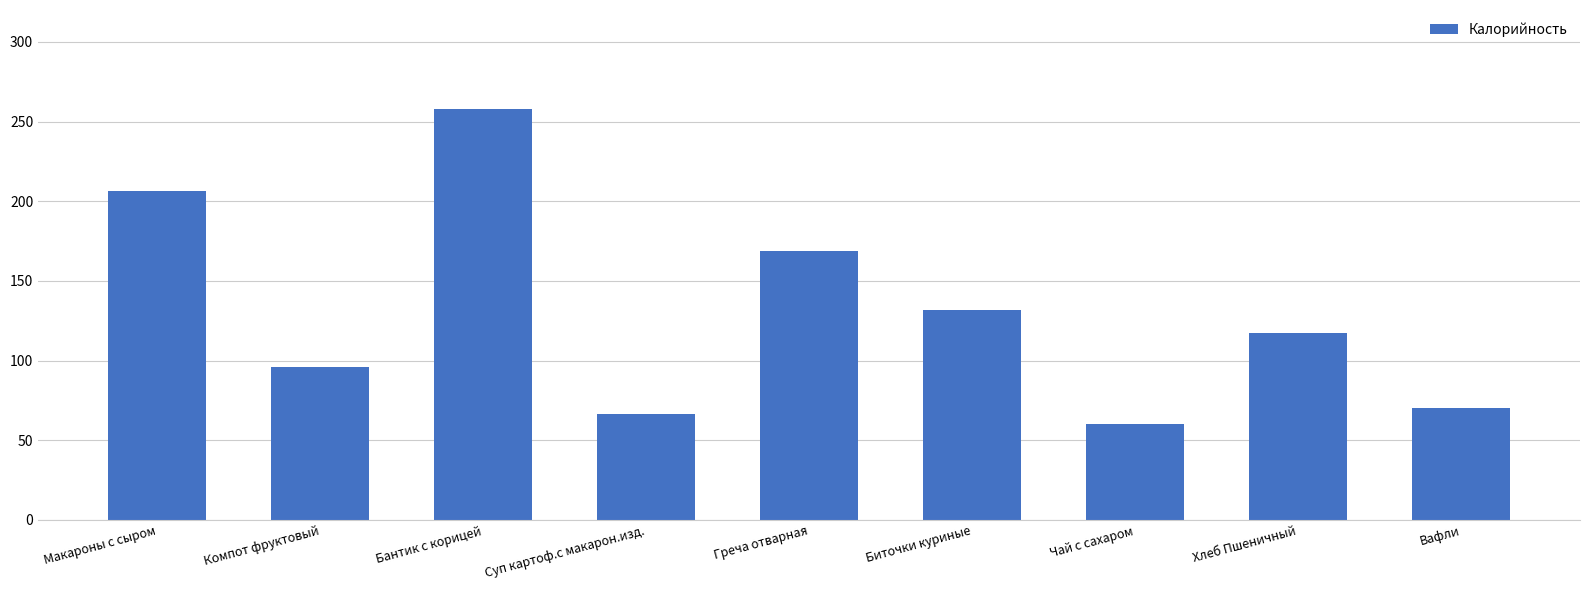

What position from the right is Биточки куриные?

4